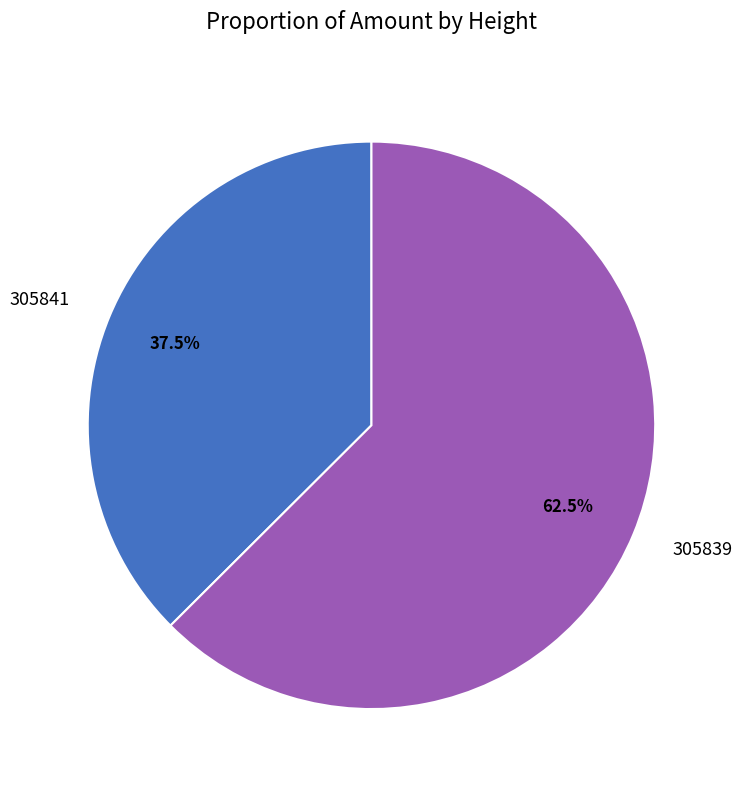

What is the smallest slice in the pie chart?

305841